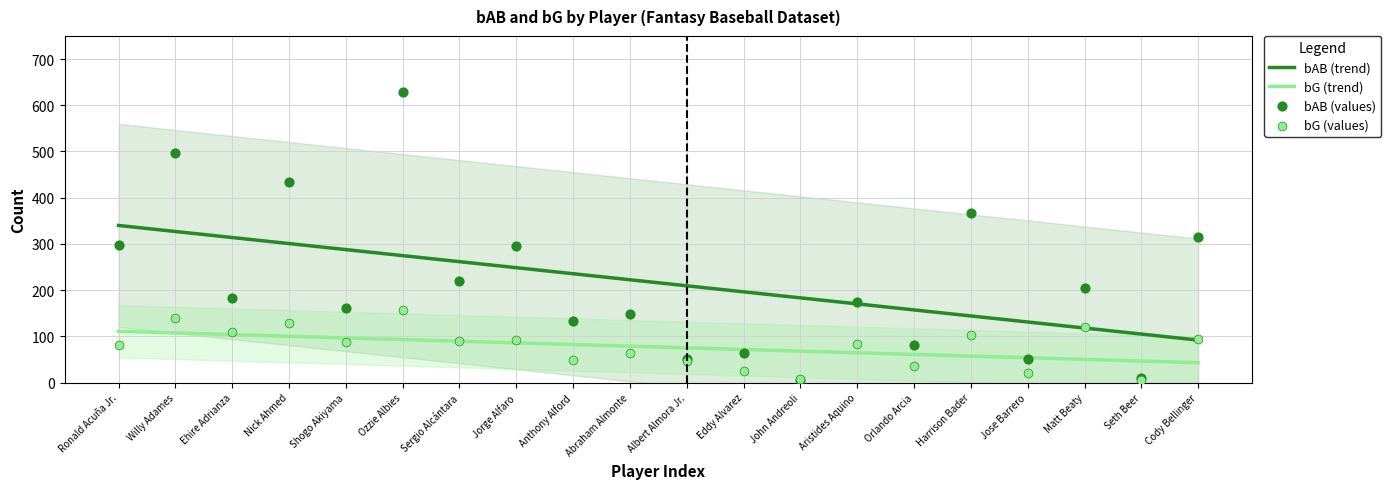

At how many categories does at least one series exceed 80?

20